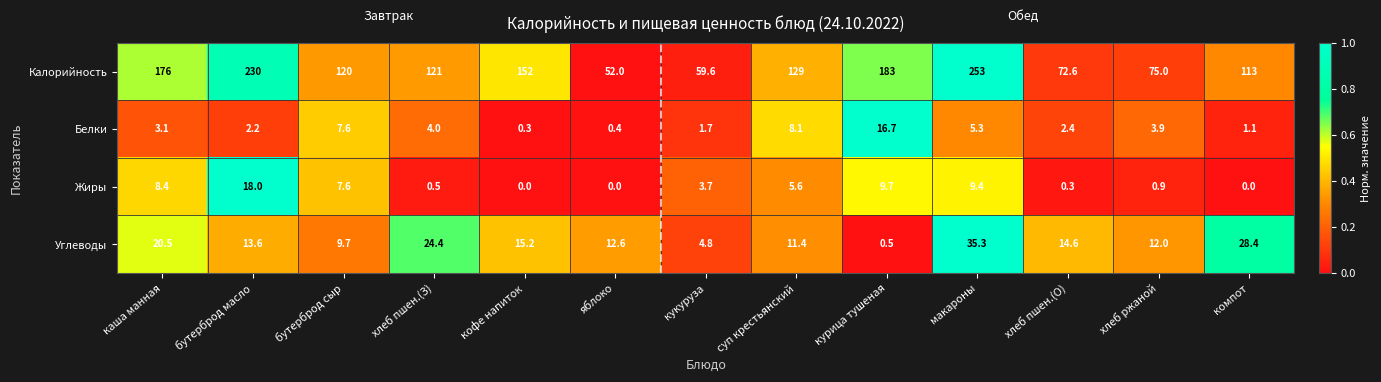

The value of Белки at курица тушеная is 10.2. True or false?

False